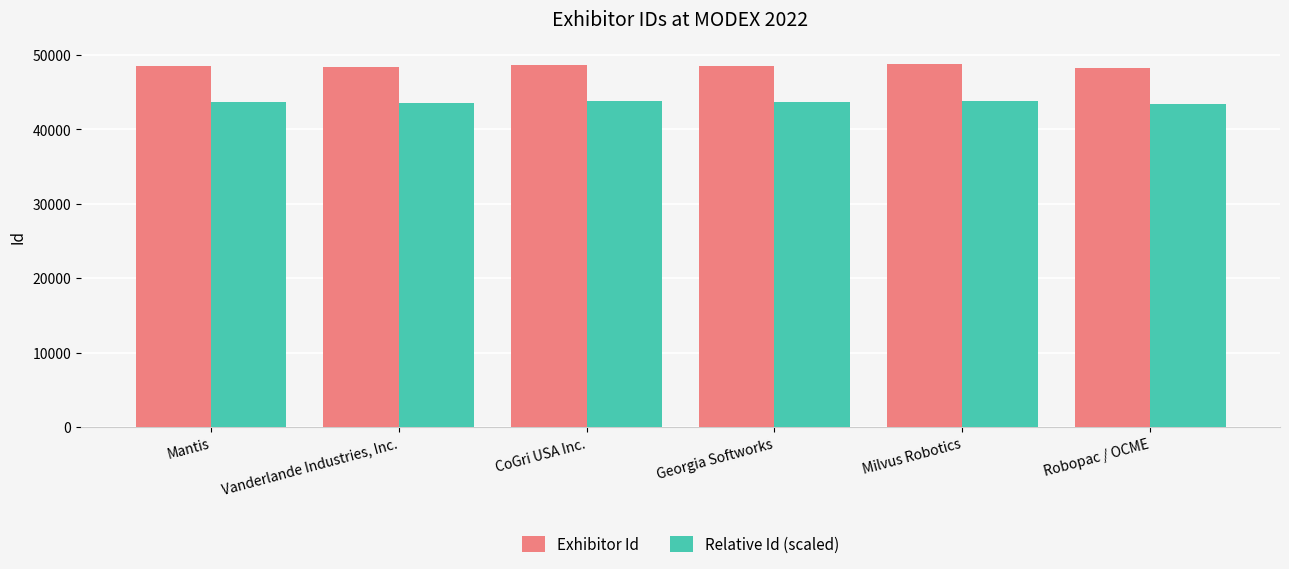

What is the spread (max minus min) of values at Milvus Robotics?

4875.8